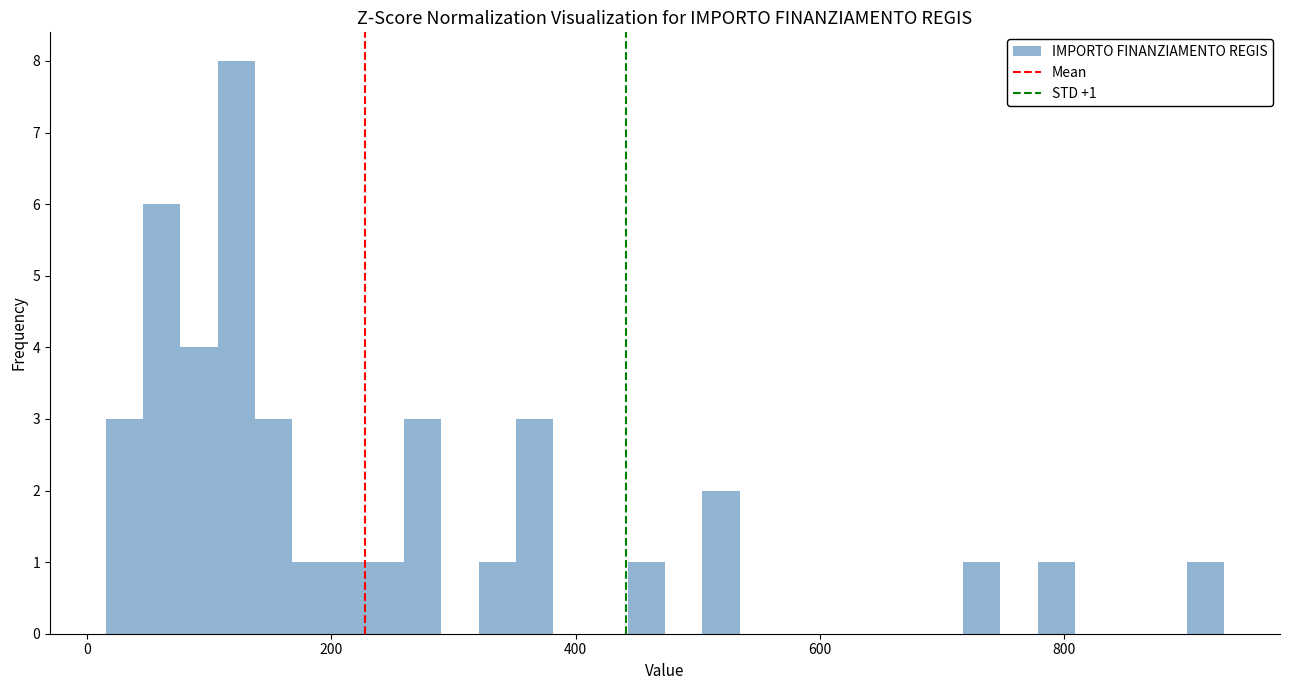

Around what value on the x-axis is the tallest bar? Give the approximate position of its centre, as read against the axis.

120